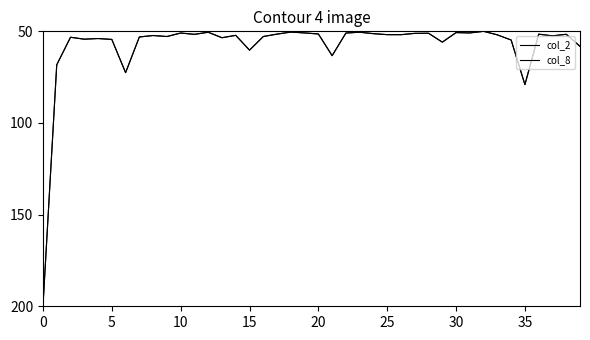

Does the chart display data point markers on the line(s)?

No